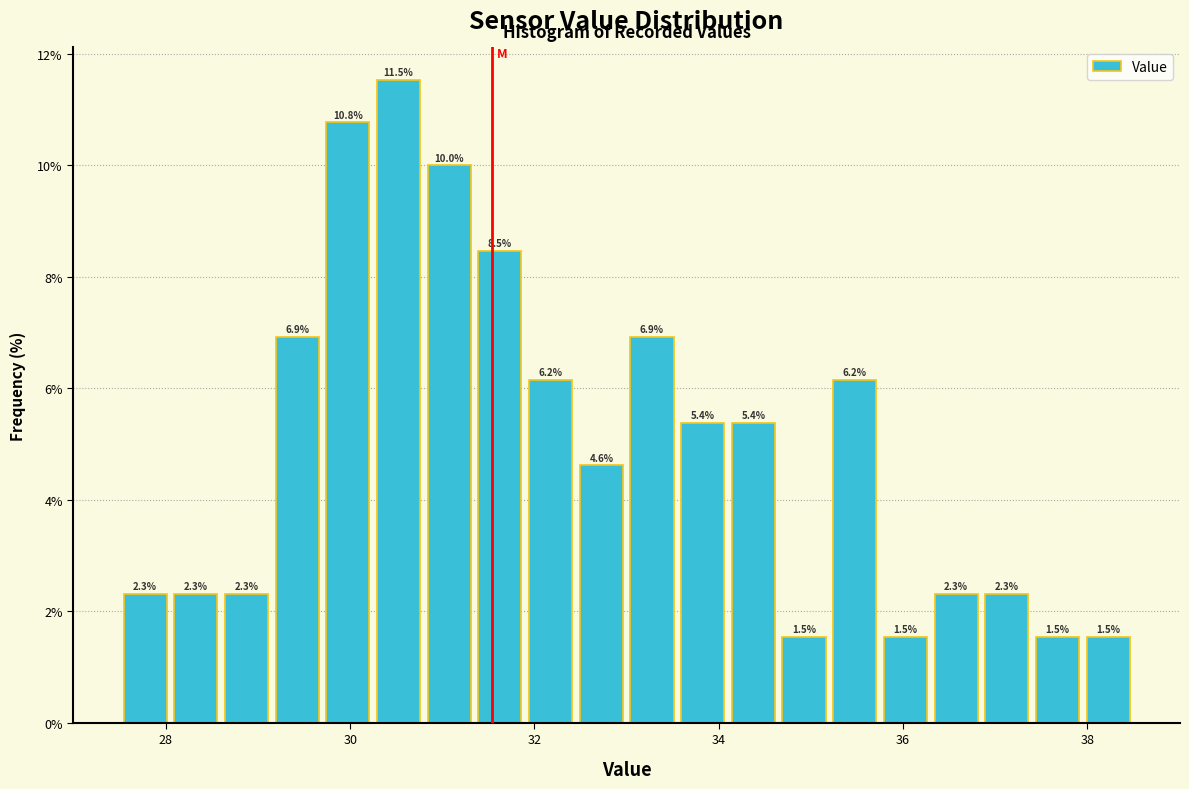

Around what value on the x-axis is the tallest bar? Give the approximate position of its centre, as read against the axis.

30.6